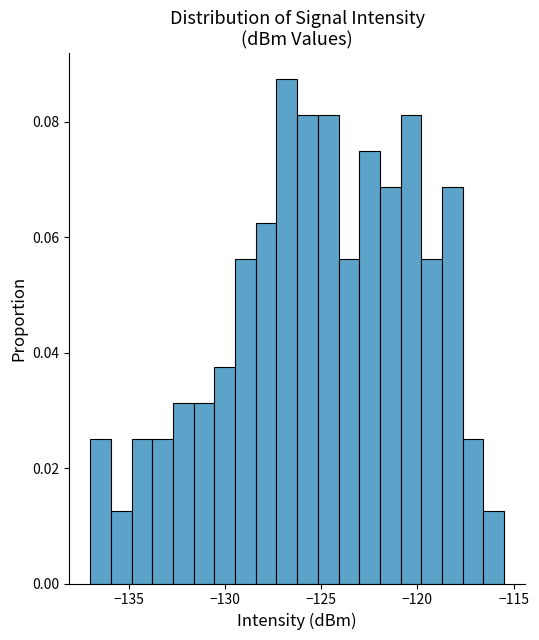

Read against the x-axis, roughly where is the centre of the tallest bar?

-127.0